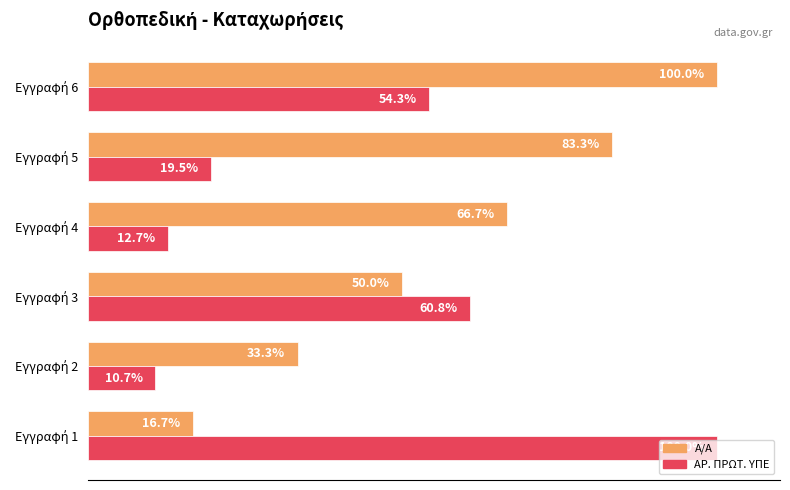

Are the bars grouped side by side (vs. stacked)?

Yes